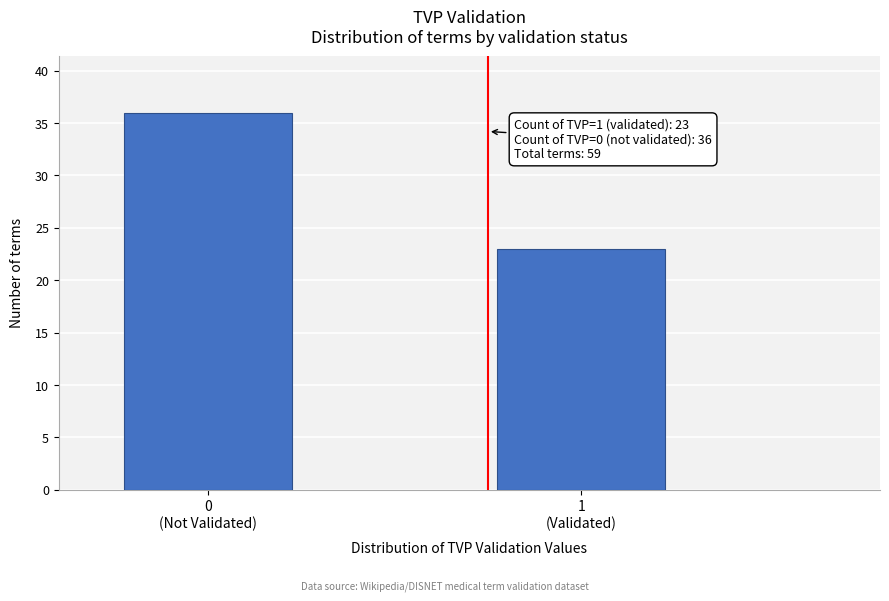

Reading left to right, extract all data points from this chart.

36	23